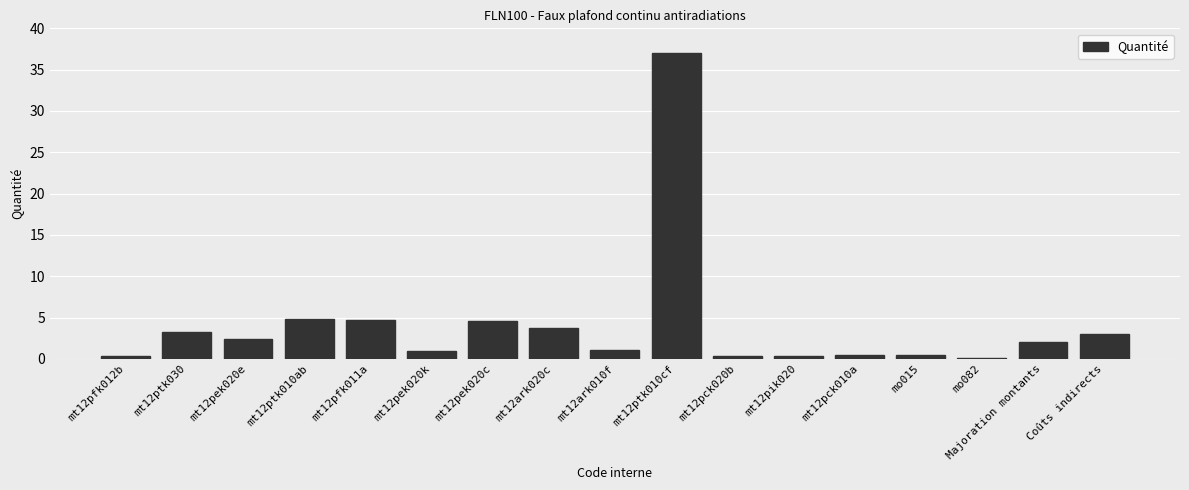

What is the value of the 5th bar from the left?

4.7